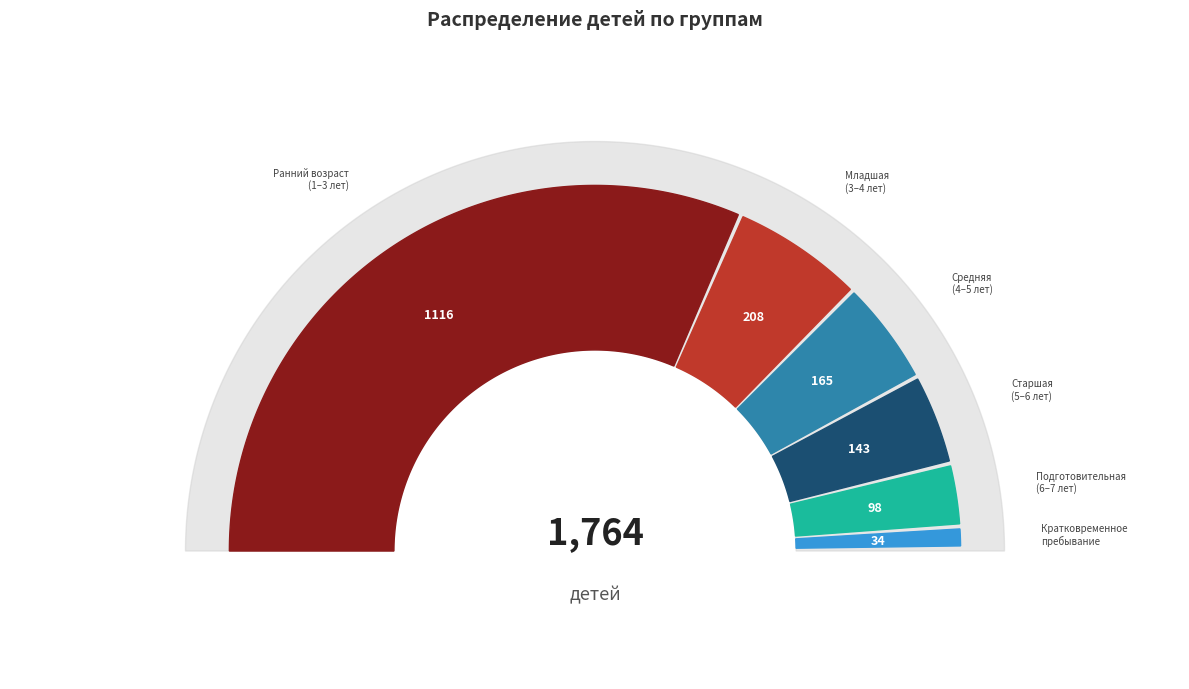

To the nearest percent, what is the combined percentage of группа раннего возраста ( от 1 до 3 лет) and подготовительная группа (от 6 до 7 лет)?

69%